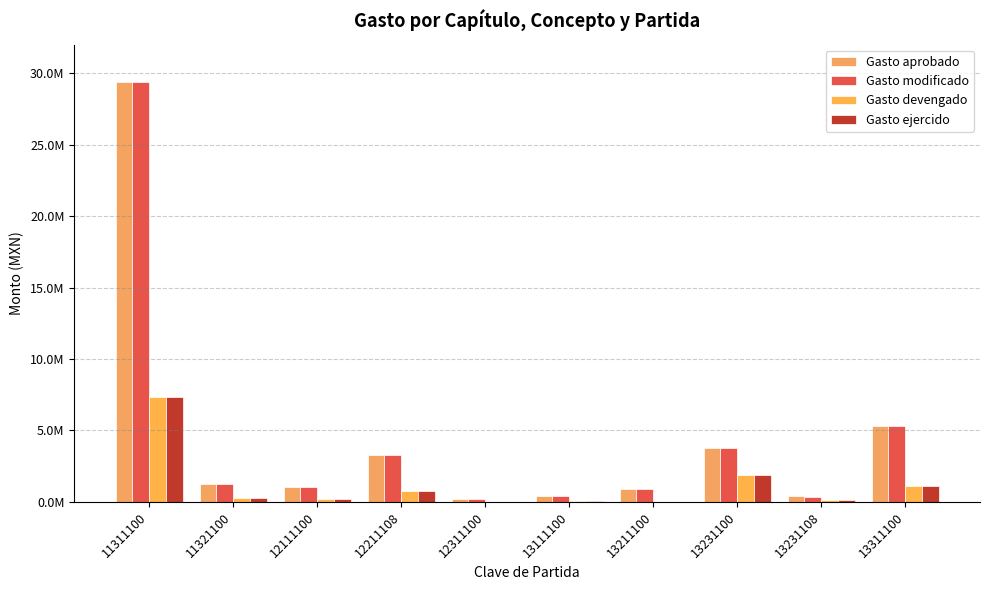

What is the sum of the Gasto modificado values at 11311100 and 13111100?

29798576.0